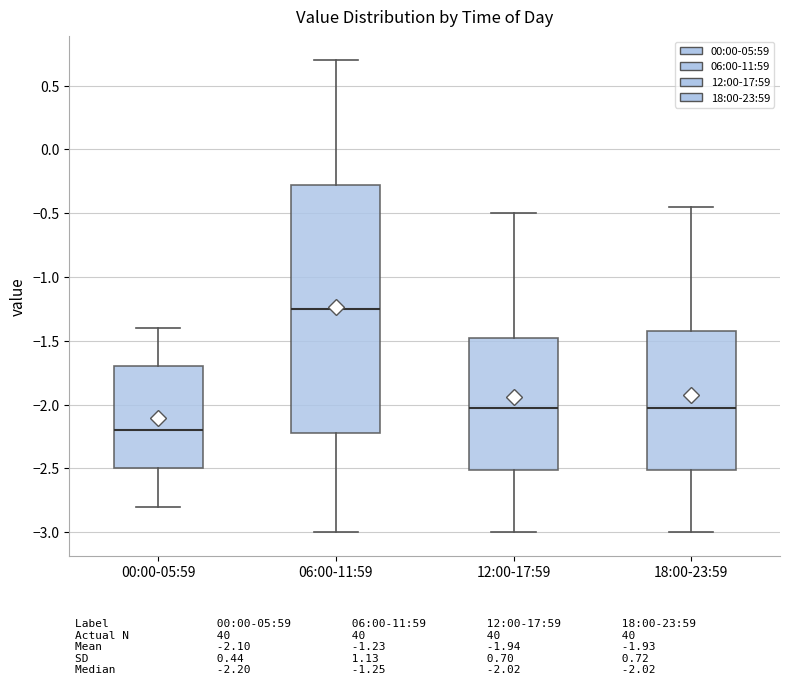

Reading left to right, read every box against the y-axis: the position of its median line, the range the box covers, and the ends of its whiskers. The values are not printed on the chart, so give them approximately, as read against the axis.

00:00-05:59: median -2.20, box -2.50 to -1.70, whiskers -2.80 to -1.40
06:00-11:59: median -1.25, box -2.20 to -0.25, whiskers -3.00 to 0.70
12:00-17:59: median -2.00, box -2.50 to -1.45, whiskers -3.00 to -0.50
18:00-23:59: median -2.00, box -2.50 to -1.40, whiskers -3.00 to -0.45